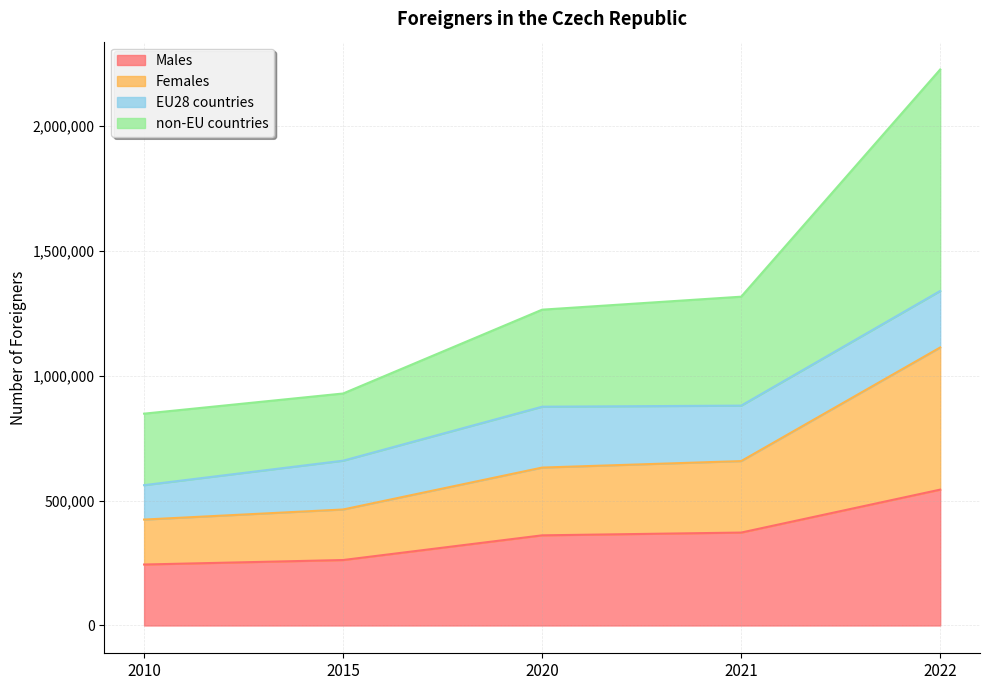

What is the total value across all series at 2010?

848582